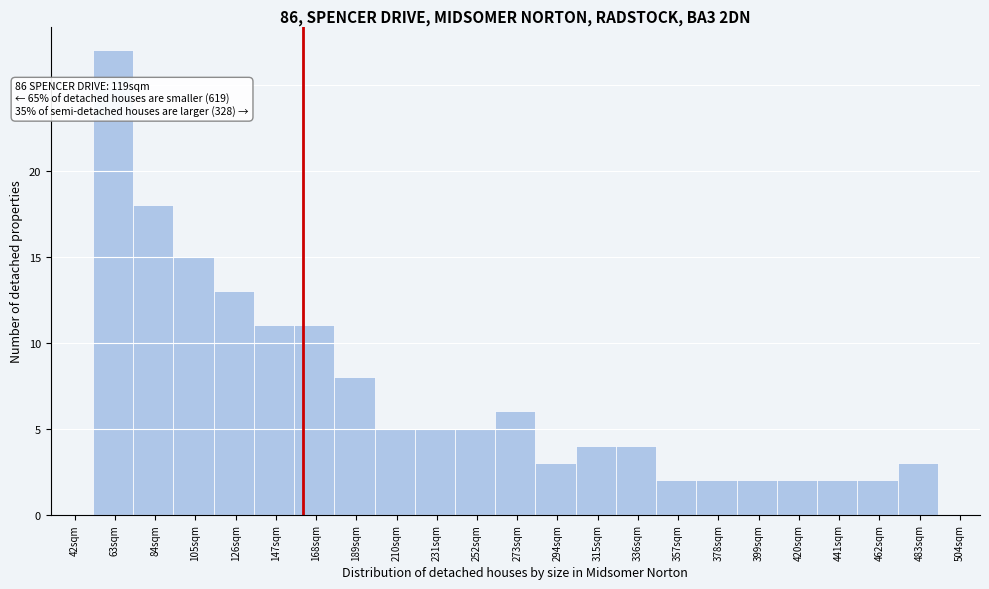

Reading left to right, list all the values displayed in this chart.

63sqm=27	84sqm=18	105sqm=15	126sqm=13	147sqm=11	168sqm=11	189sqm=8	210sqm=5	231sqm=5	252sqm=5	273sqm=6	294sqm=3	315sqm=4	336sqm=4	357sqm=2	378sqm=2	399sqm=2	420sqm=2	441sqm=2	462sqm=2	483sqm=3